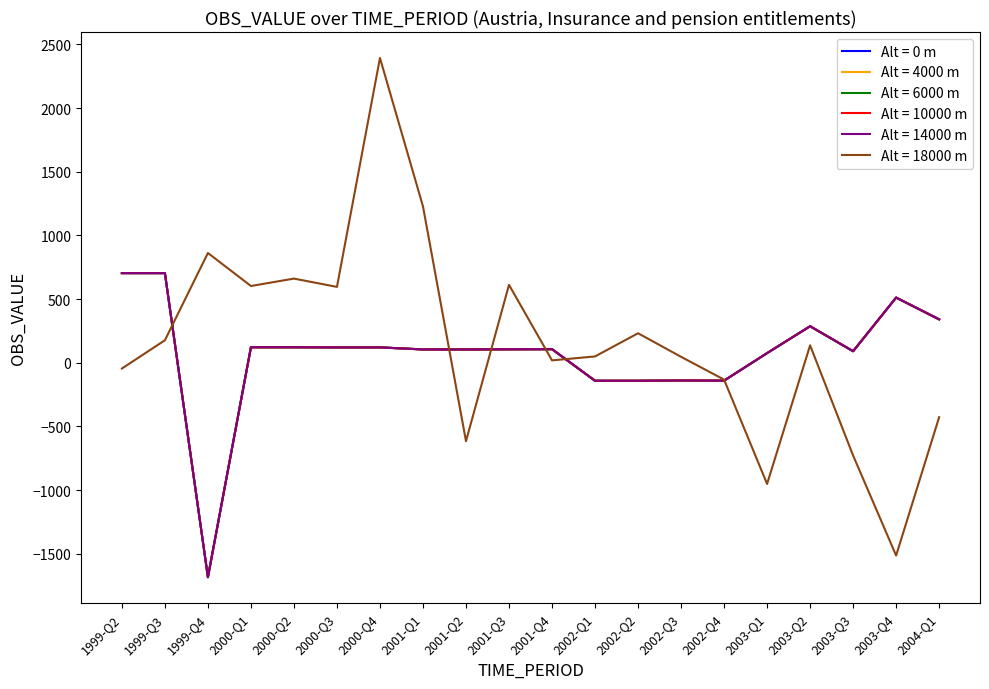

Count the number of data series in this chart.

6